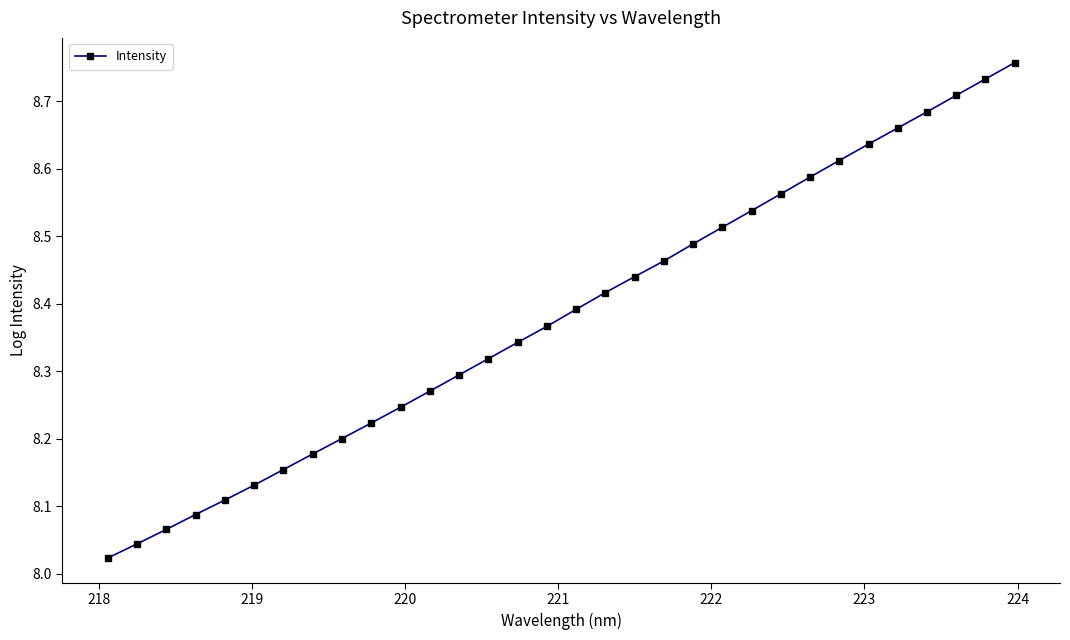

True or false: the data has more than 0 interior local peaks.

False